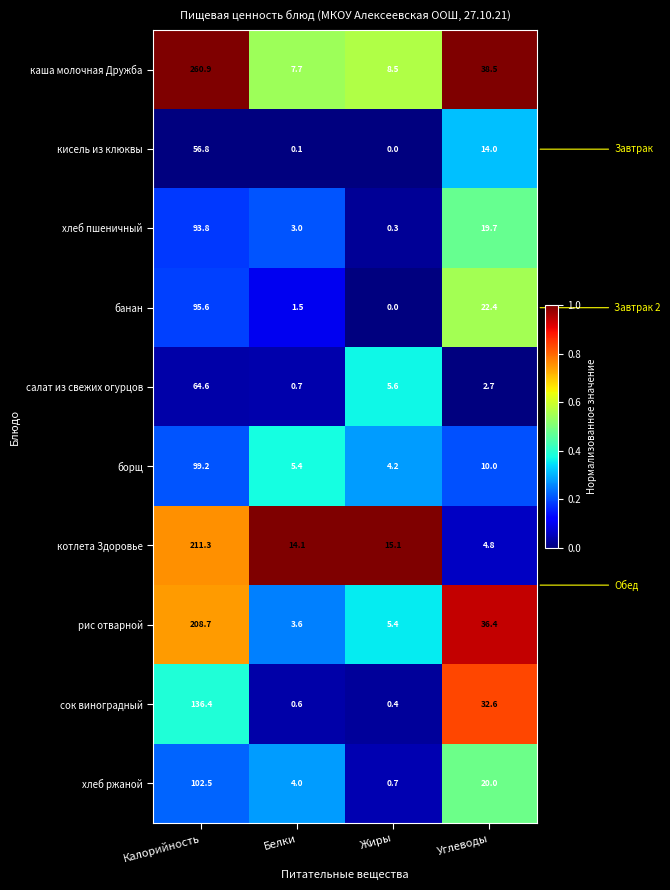

True or false: хлеб пшеничный has a value of 1.3 at Белки.

False